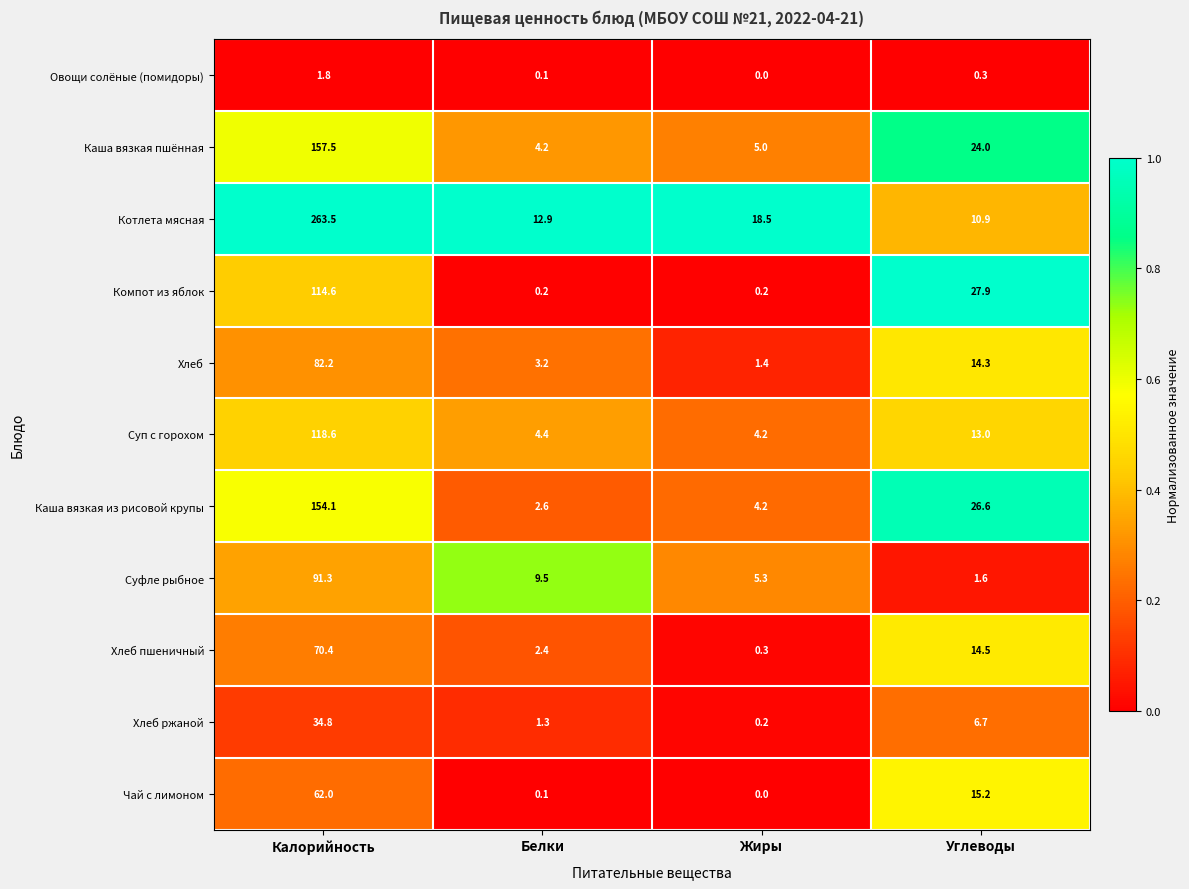

What is the sum of the Хлеб ржаной values at Углеводы and Калорийность?

41.5